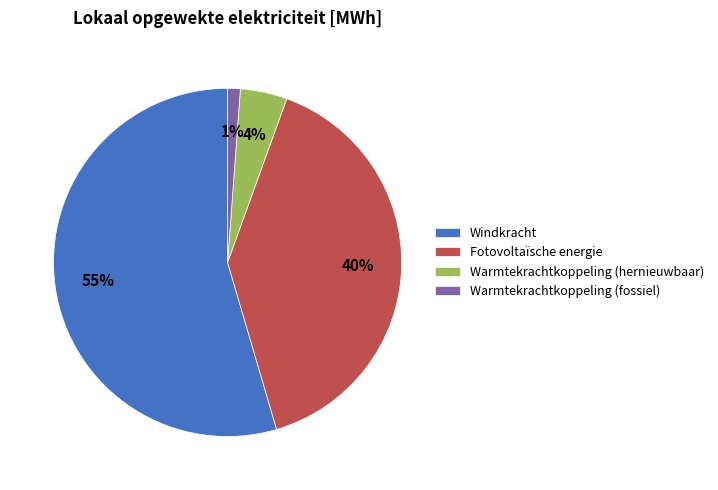

What percentage is the Windkracht slice, to the nearest percent?

55%